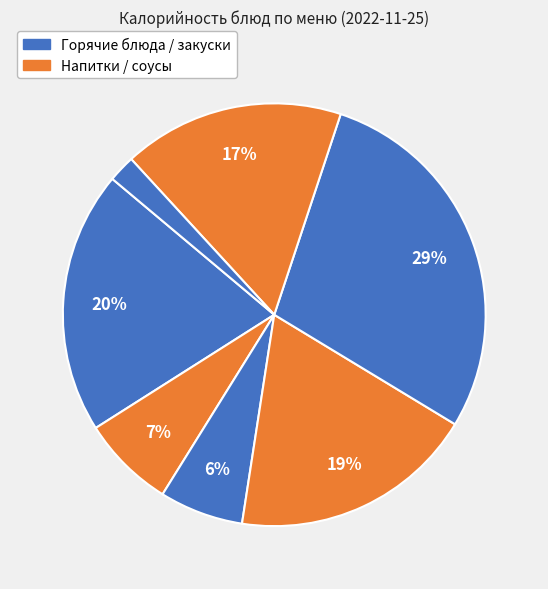

How many slices are in this pie chart?

7